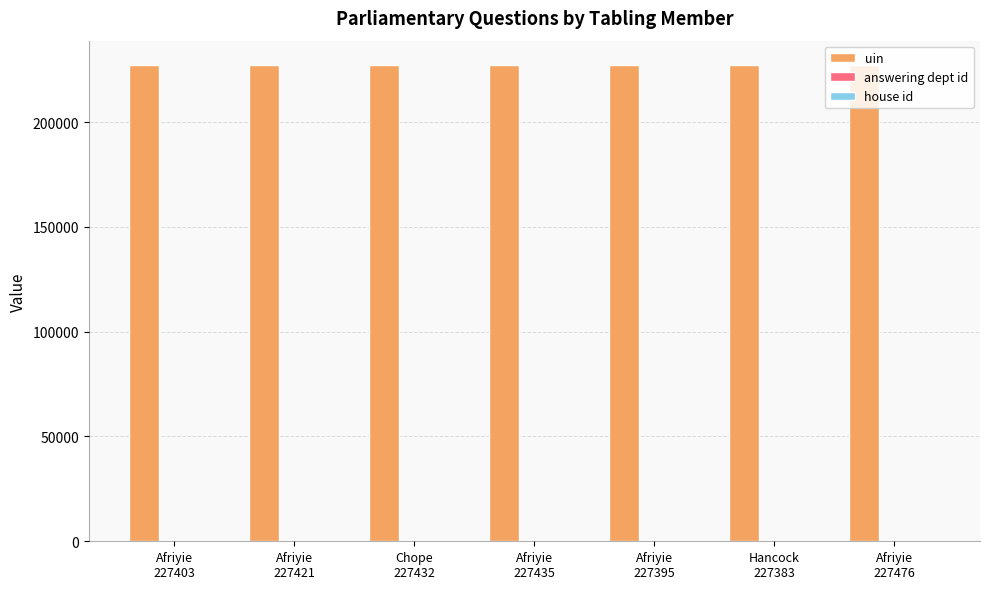

Which series has the largest total across all categories?

uin